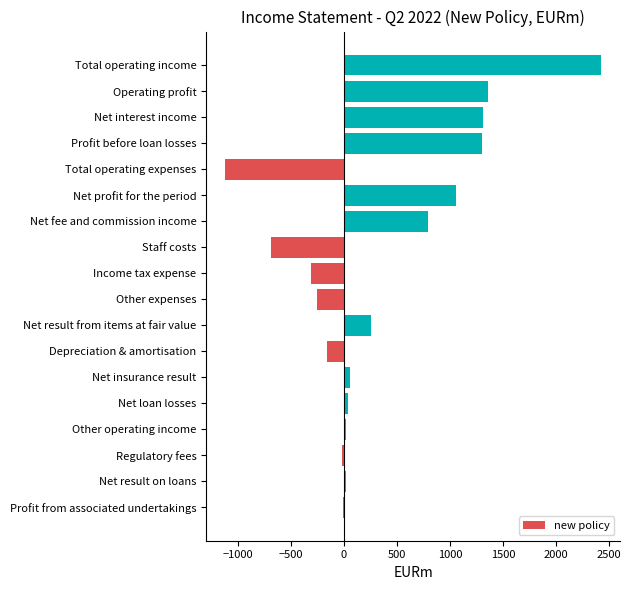

Where is the data nearest to the value 653?

Net fee and commission income